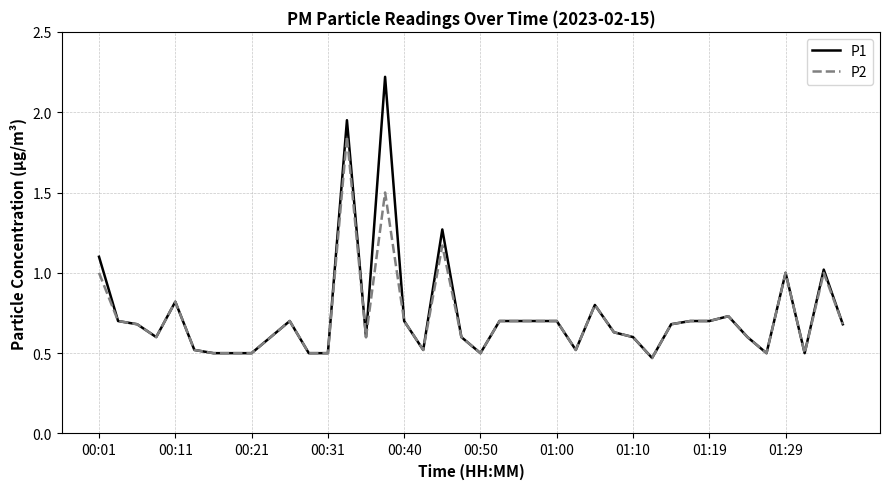

Rank the series by their average value, from lowest to highest.

P2, P1